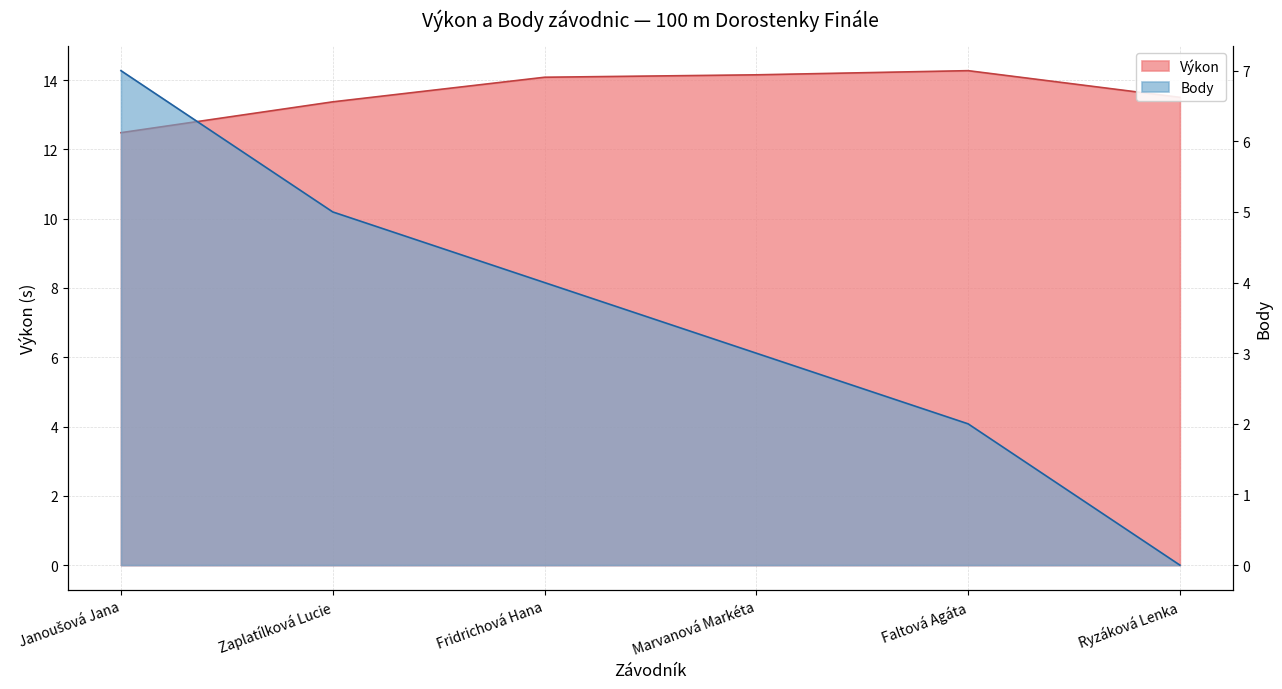

What are all the series names shown in the legend?

Výkon, Body